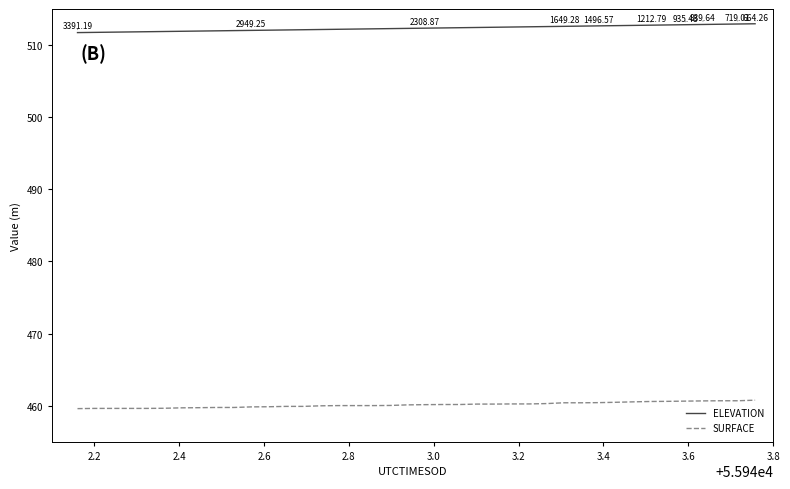

Rank the series by their maximum value, from lowest to highest.

SURFACE, ELEVATION